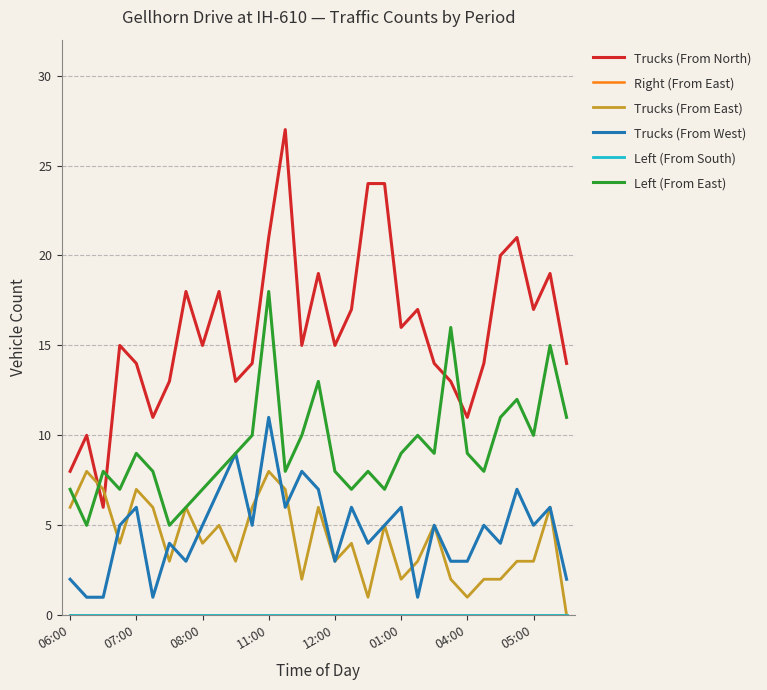

Is this an area chart (filled region under the line)?

No